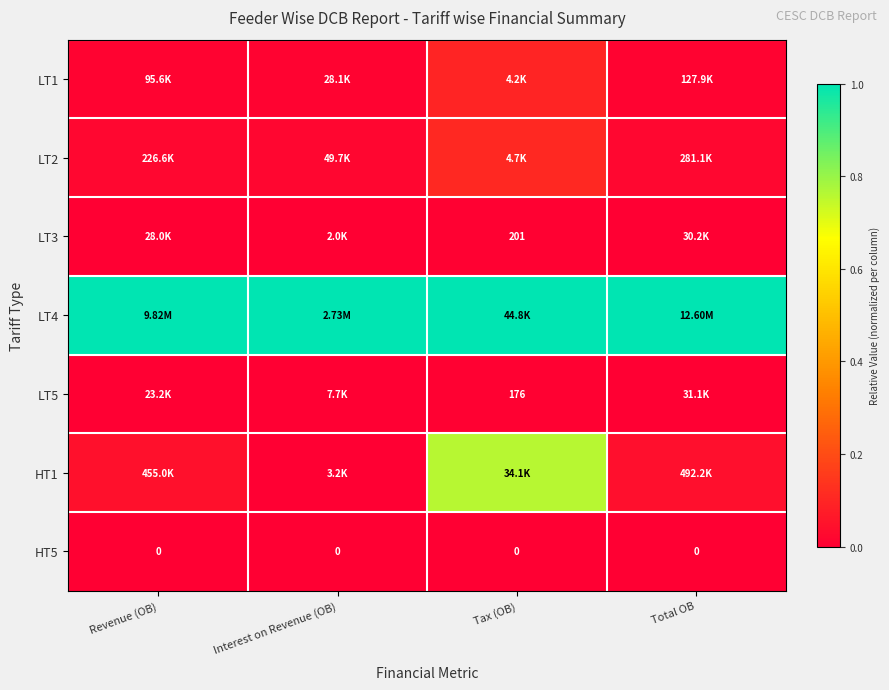

True or false: LT3 has a value of 0.0 at Tax (OB).

False